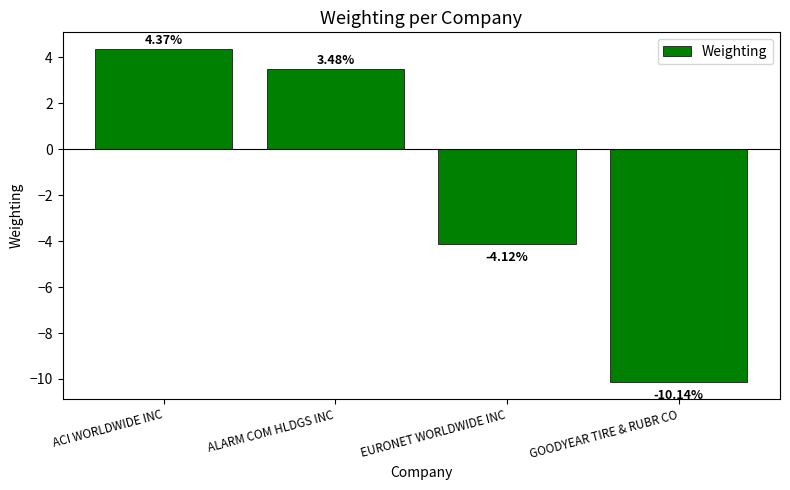

Are the bars grouped side by side (vs. stacked)?

No